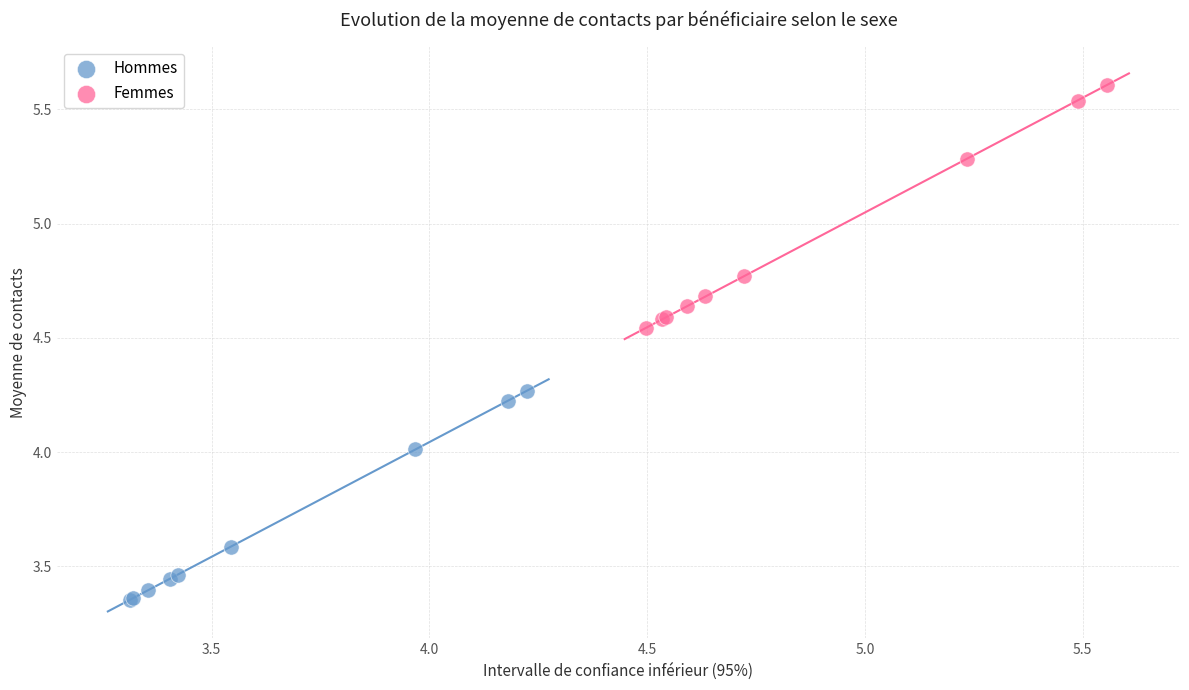

Which series reaches the maximum Y coordinate?

Femmes